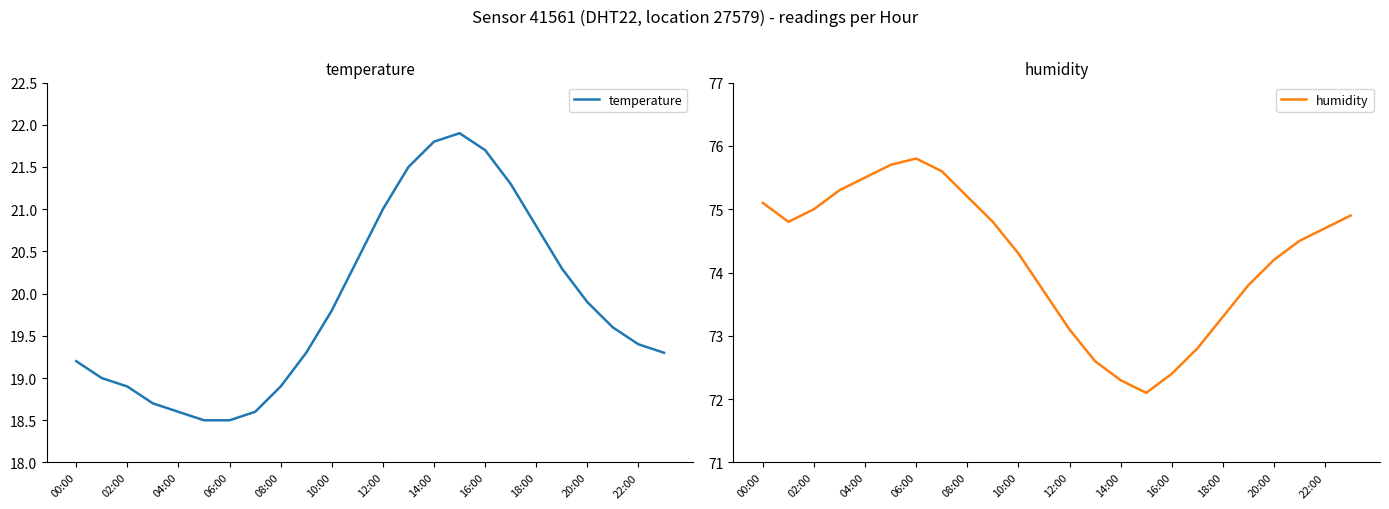

What is the sum of the temperature values at 06:00 and 10:00?

38.3